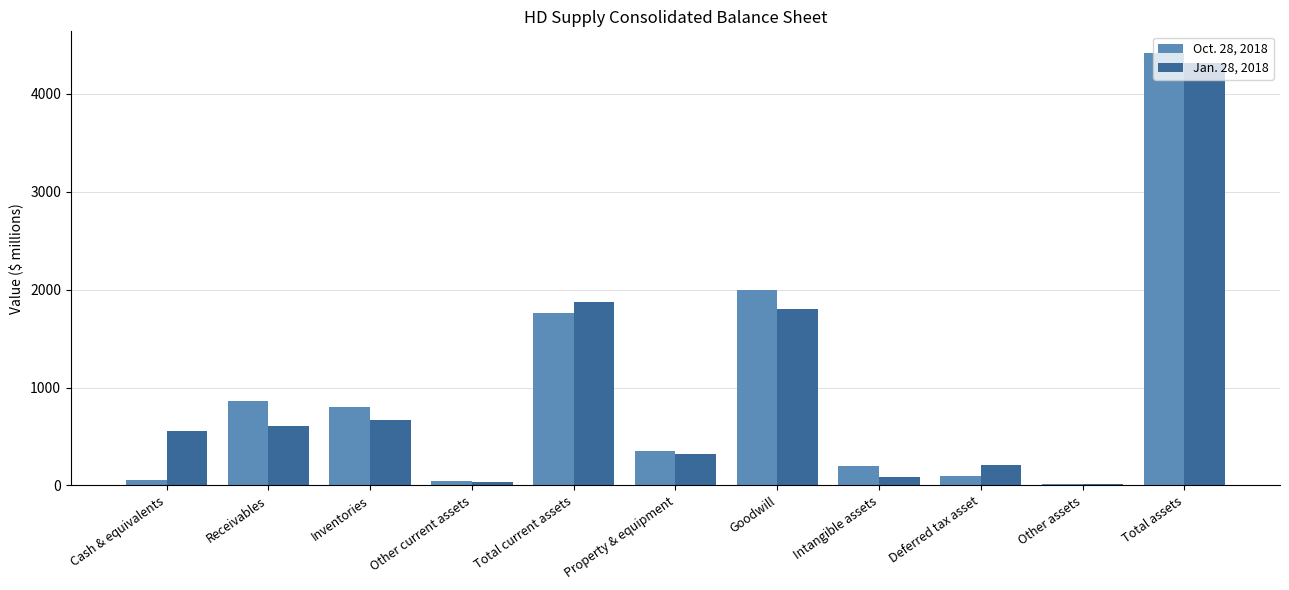

What is the average value of the Jan. 28, 2018 series?

956